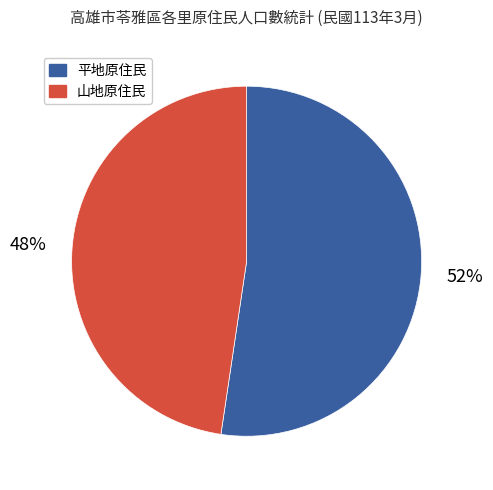

To the nearest percent, what portion does 平地原住民 represent?

52%